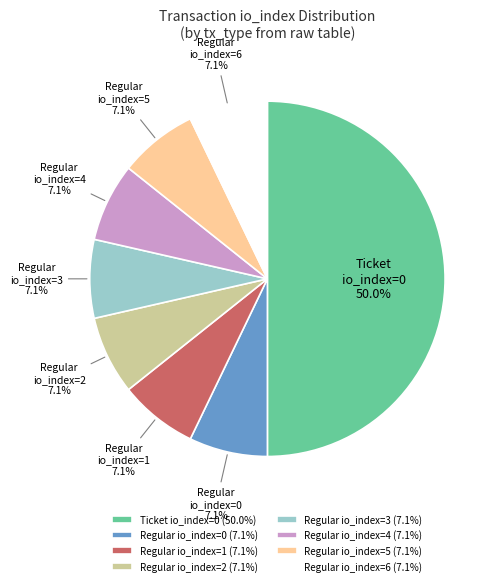

Do Regular io_index=4 and Regular io_index=0 together represent more than half of the pie?

No